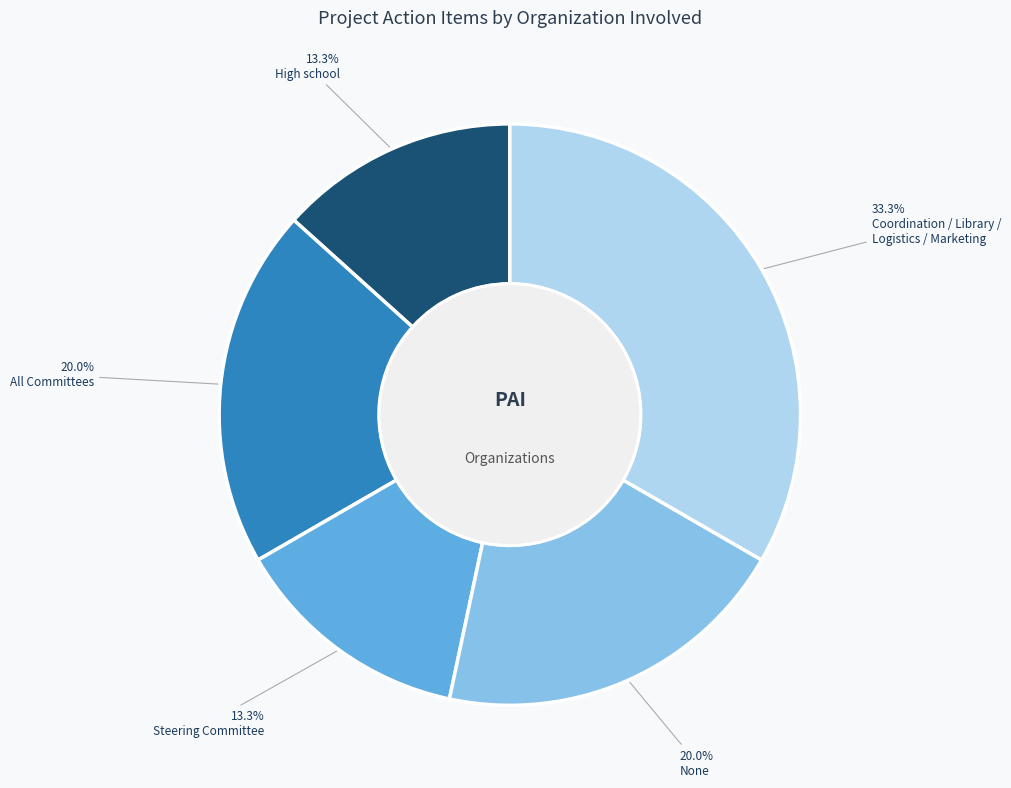

Does any single category account for the majority?

No